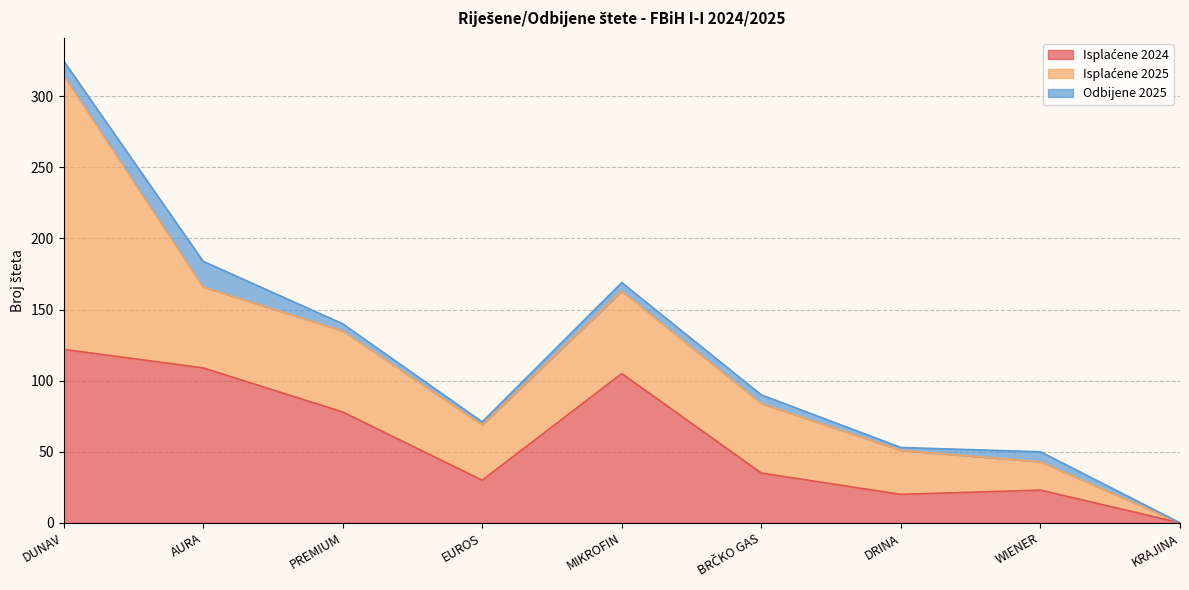

Reading right to left, list all the values displayed in this chart.

Isplaćene 2024: KRAJINA=0	WIENER=23	DRINA=20	BRČKO GAS=35	MIKROFIN=105	EUROS=30	PREMIUM=78	AURA=109	DUNAV=122
Isplaćene 2025: KRAJINA=0	WIENER=20	DRINA=31	BRČKO GAS=49	MIKROFIN=58	EUROS=39	PREMIUM=57	AURA=57	DUNAV=193
Odbijene 2025: KRAJINA=0	WIENER=7	DRINA=2	BRČKO GAS=6	MIKROFIN=6	EUROS=2	PREMIUM=5	AURA=18	DUNAV=10